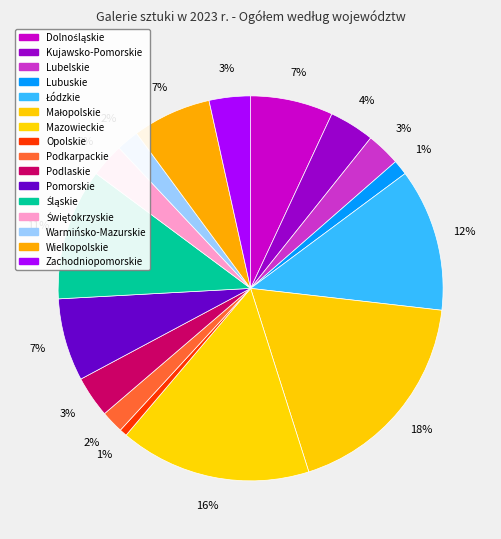

How many slices are in this pie chart?

16